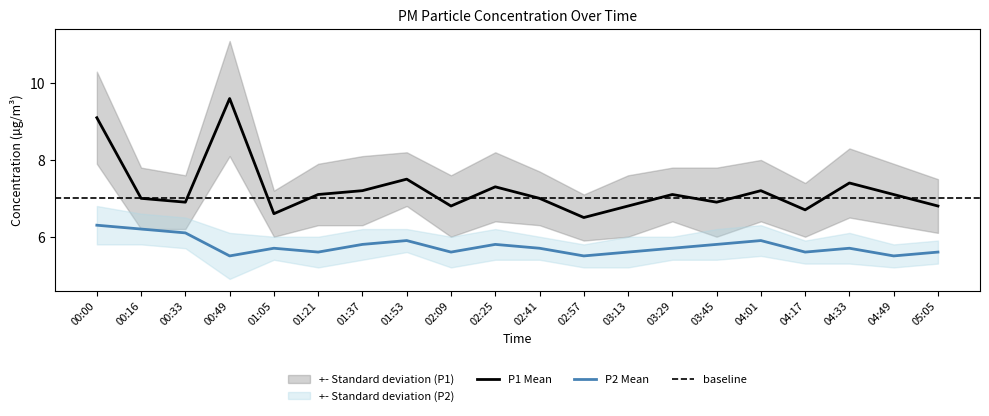

What is the minimum value shown in the chart?

5.5